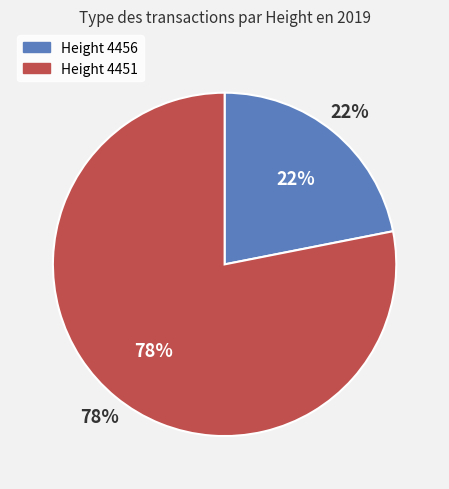

Rank the categories by value from highest to lowest.

4451, 4456